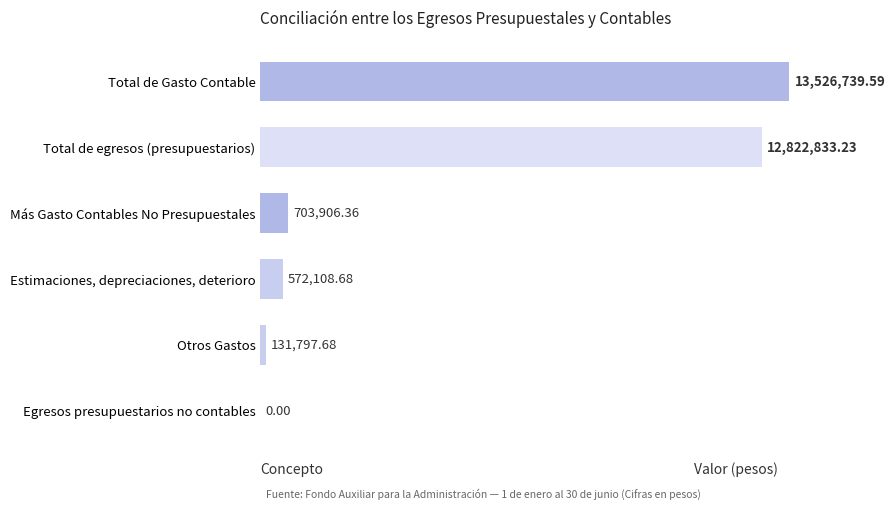

At which label is the value closest to 6763369?

Más Gasto Contables No Presupuestales